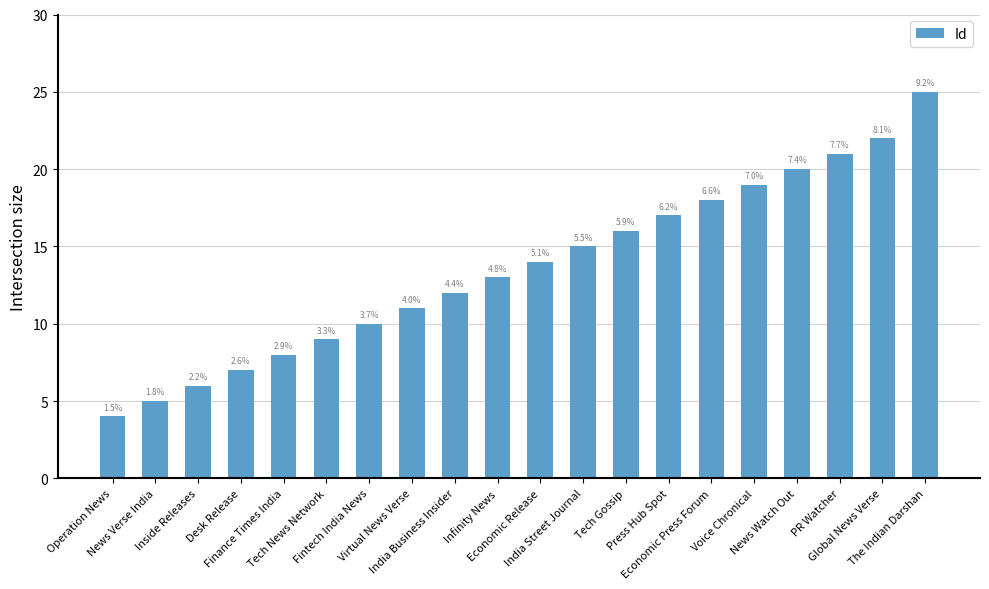

How many bars are there in total?

20